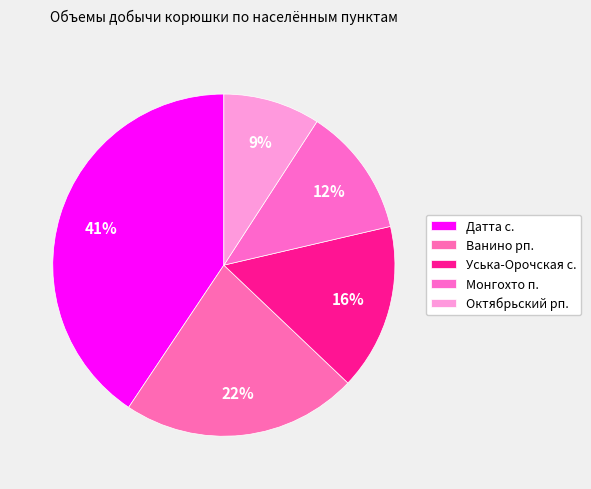

To the nearest percent, what is the difference between the Октябрьский рп. and Ванино рп. slice percentages?

13%